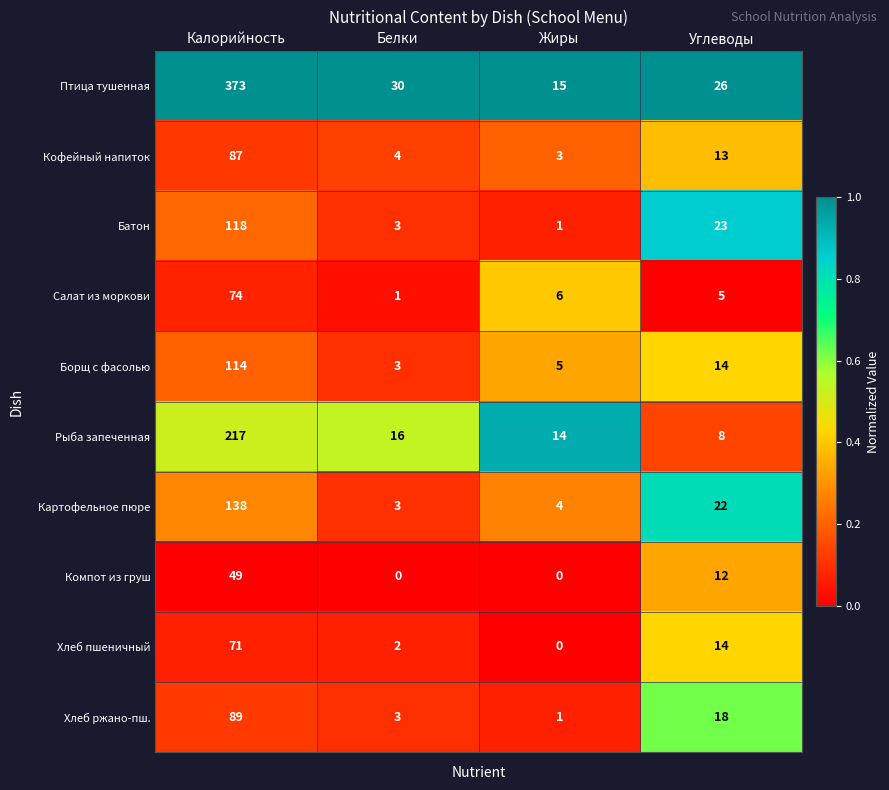

Read the Кофейный напиток value at Жиры, to the nearest 5.

5